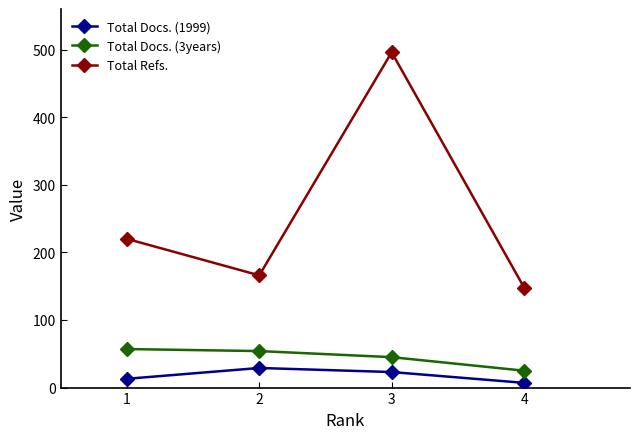

True or false: Total Docs. (1999) and Total Docs. (3years) cross at least once.

False